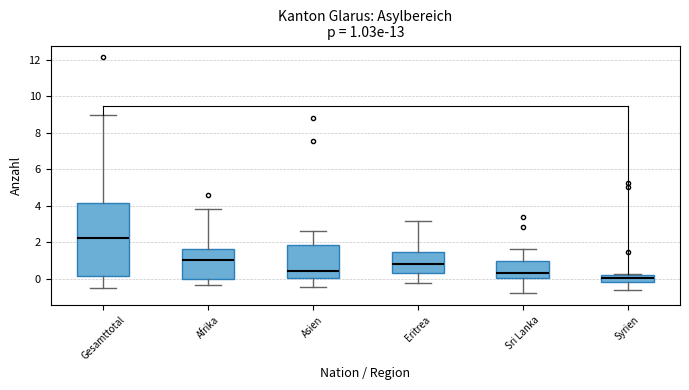

Comparing the boxes themselves (not the whiskers), which one is the tallest?

Gesamttotal